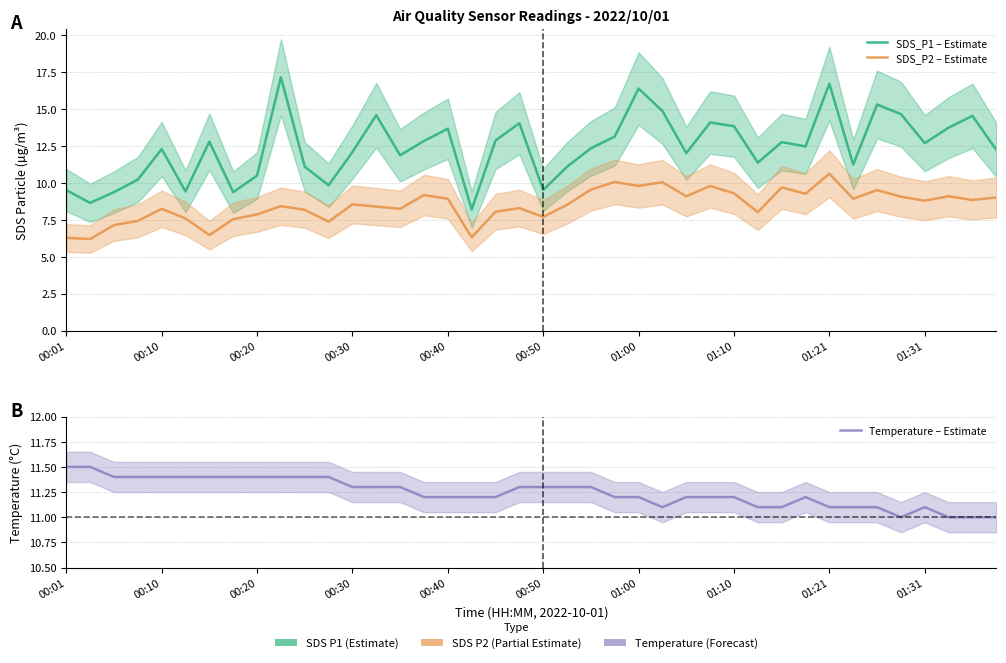

How many intersections are there between Temperature – Estimate and SDS_P1 – Estimate?

11